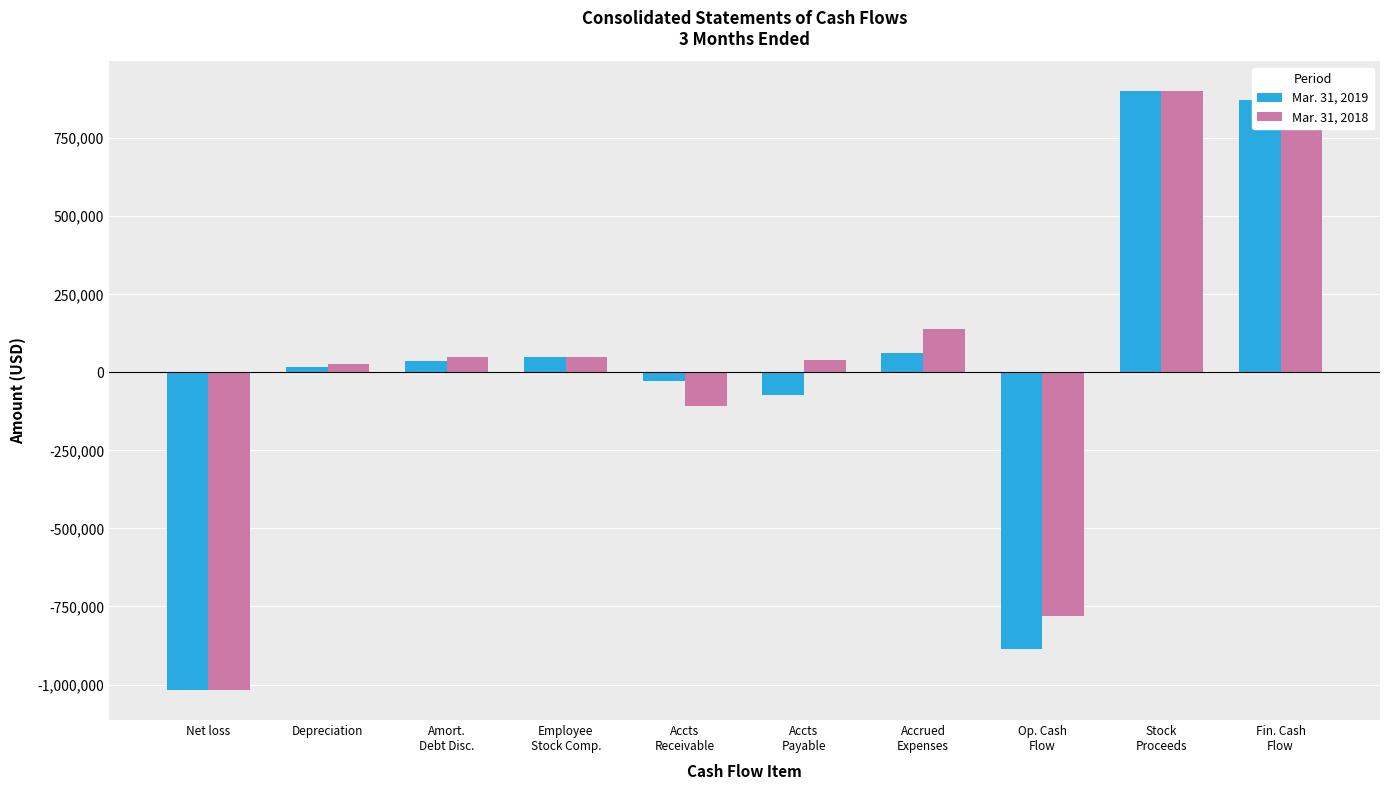

What is the average value of the Mar. 31, 2019 series?

-6450